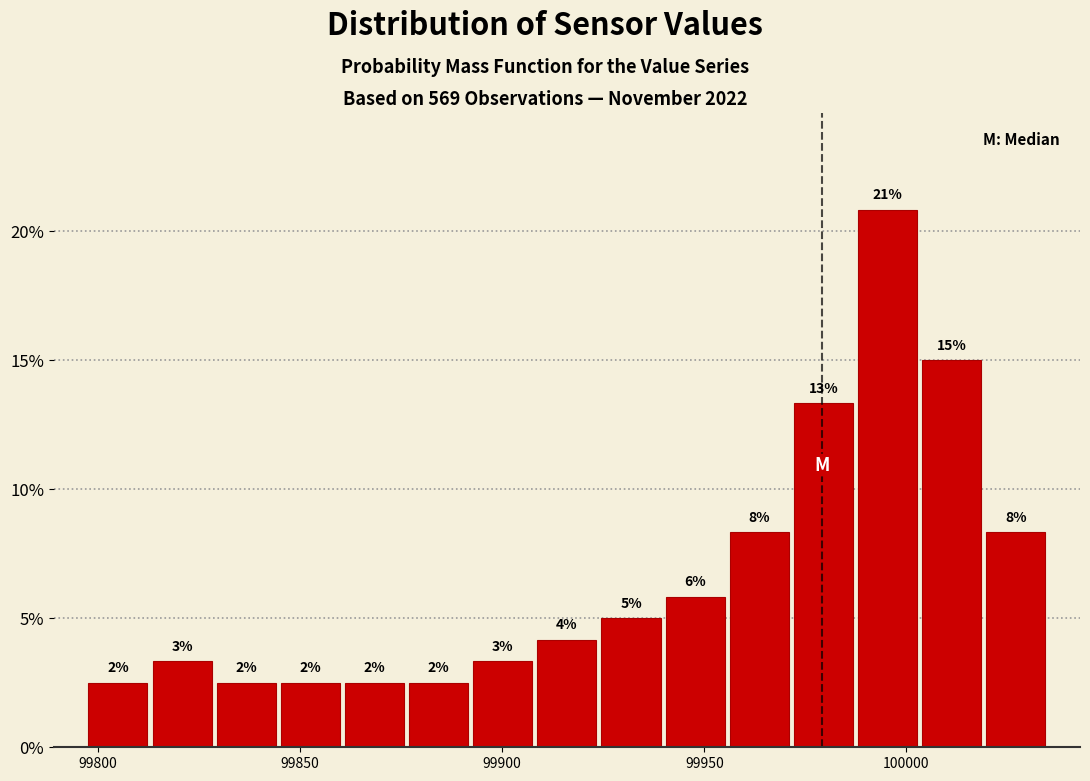

Around what value on the x-axis is the tallest bar? Give the approximate position of its centre, as read against the axis.

99995